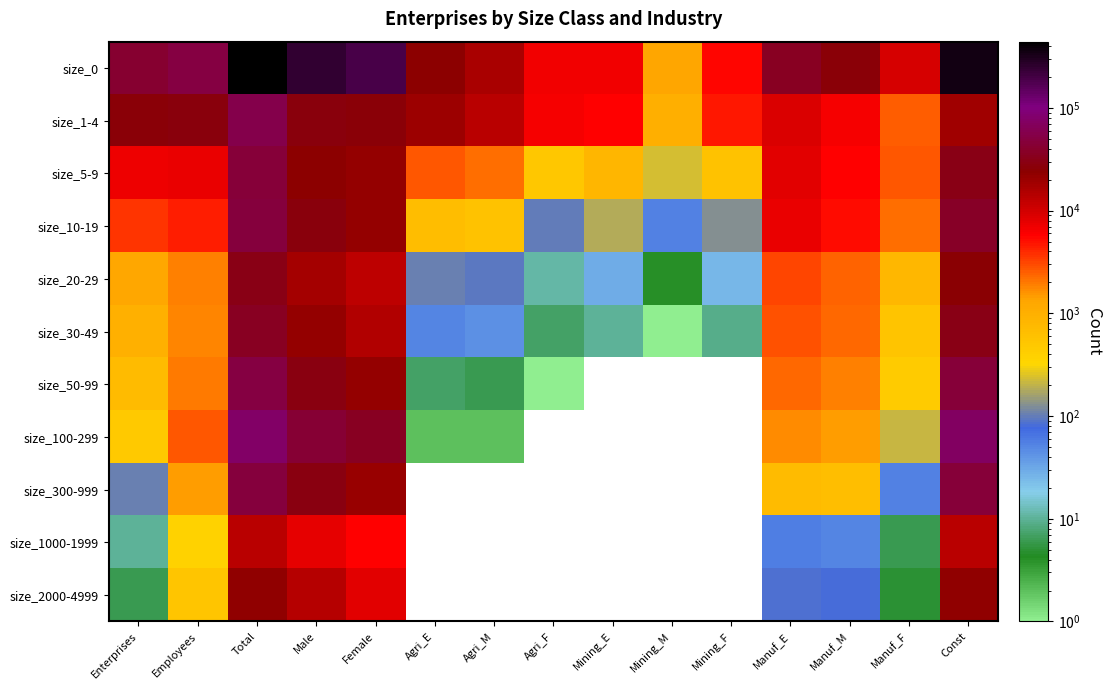

Where does the size_30-49 series first go above 959?

Employees